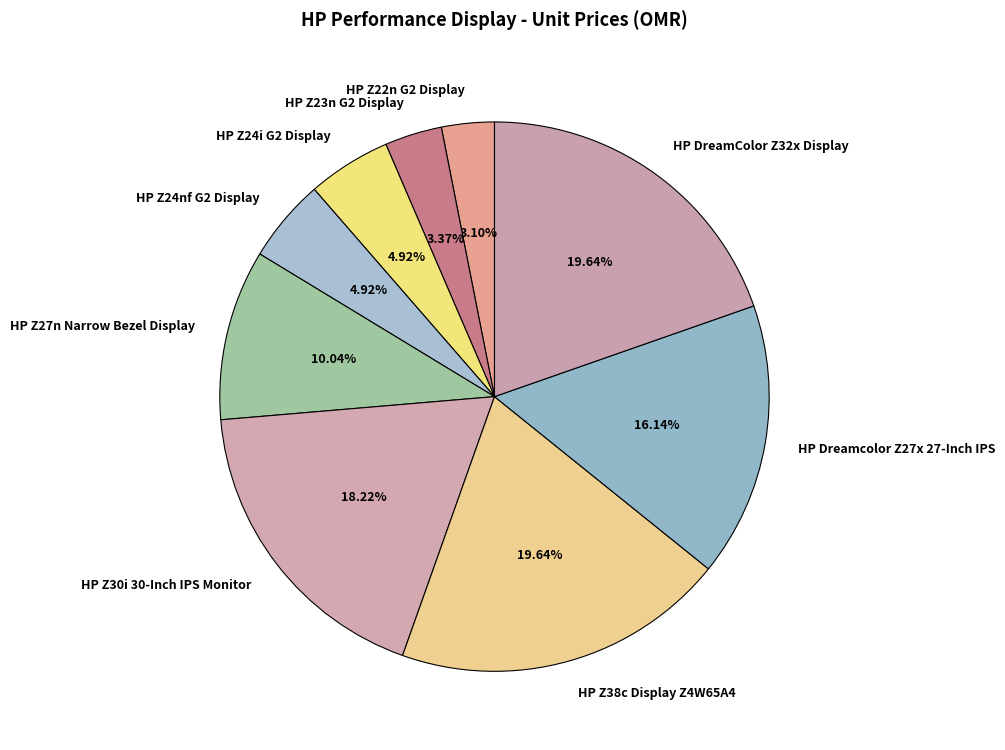

What percentage is the HP Z23n G2 Display slice, to the nearest percent?

3%